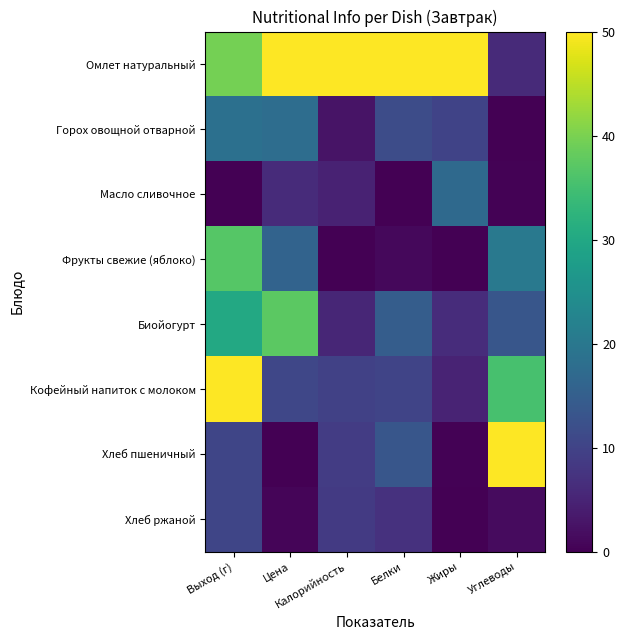

Which series has the largest total across all categories?

Омлет натуральный